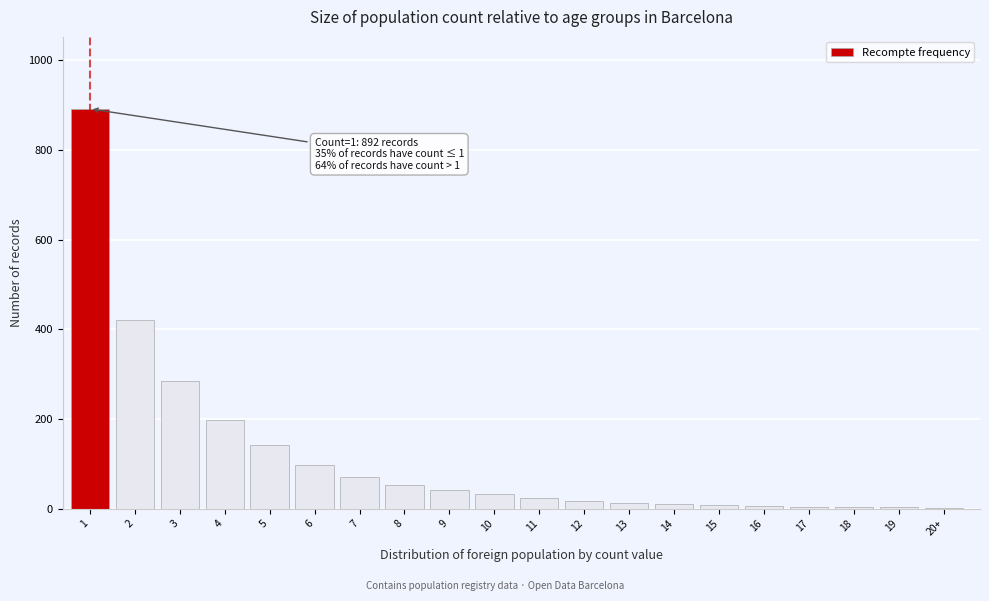

What is the change in value from 2 to 11?

-397